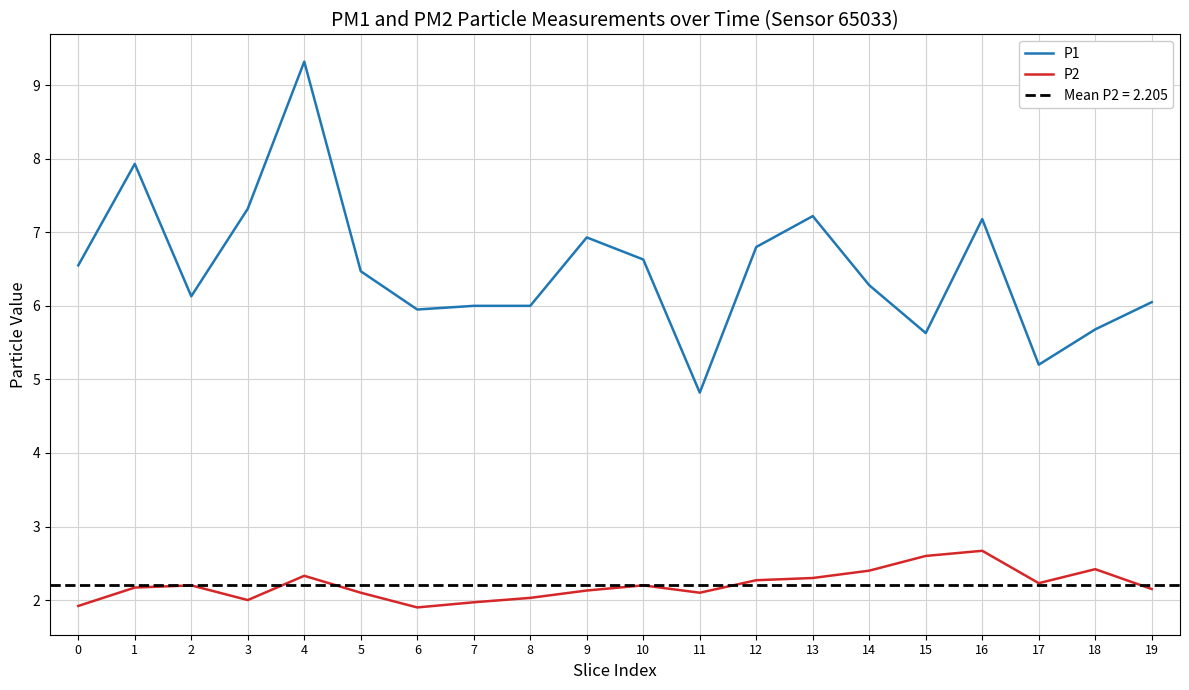

What is the value of the P1 point at the 9th from the left?

6.0